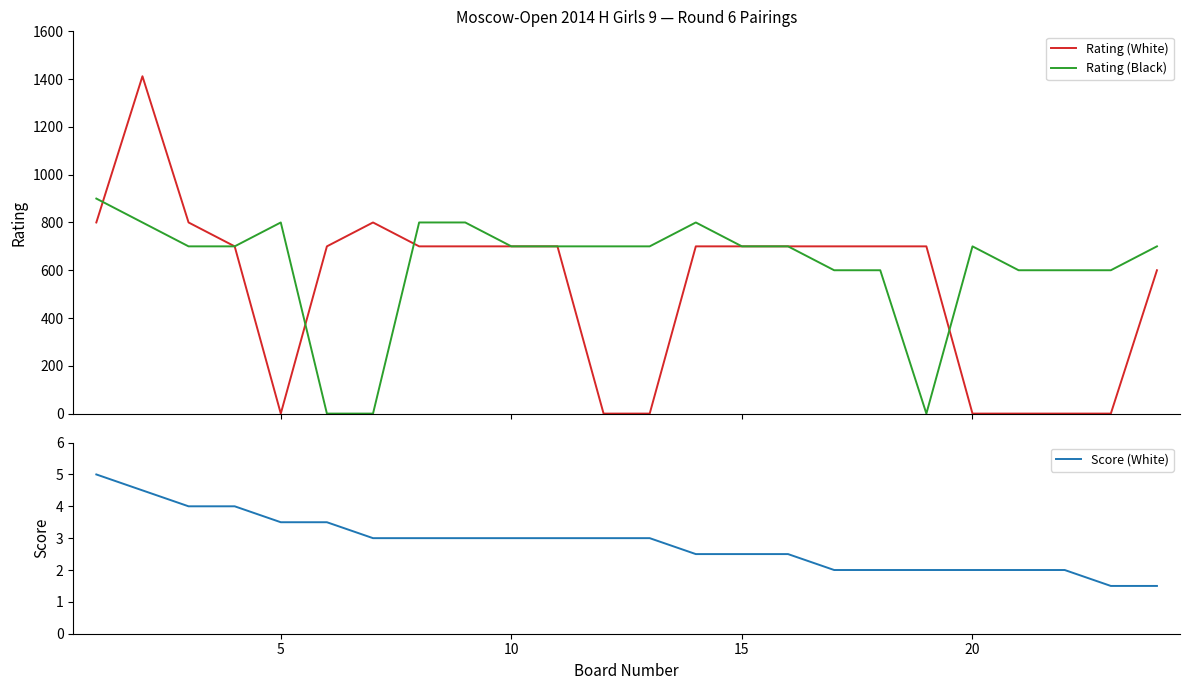

What is the maximum value for Rating (Black)?

900